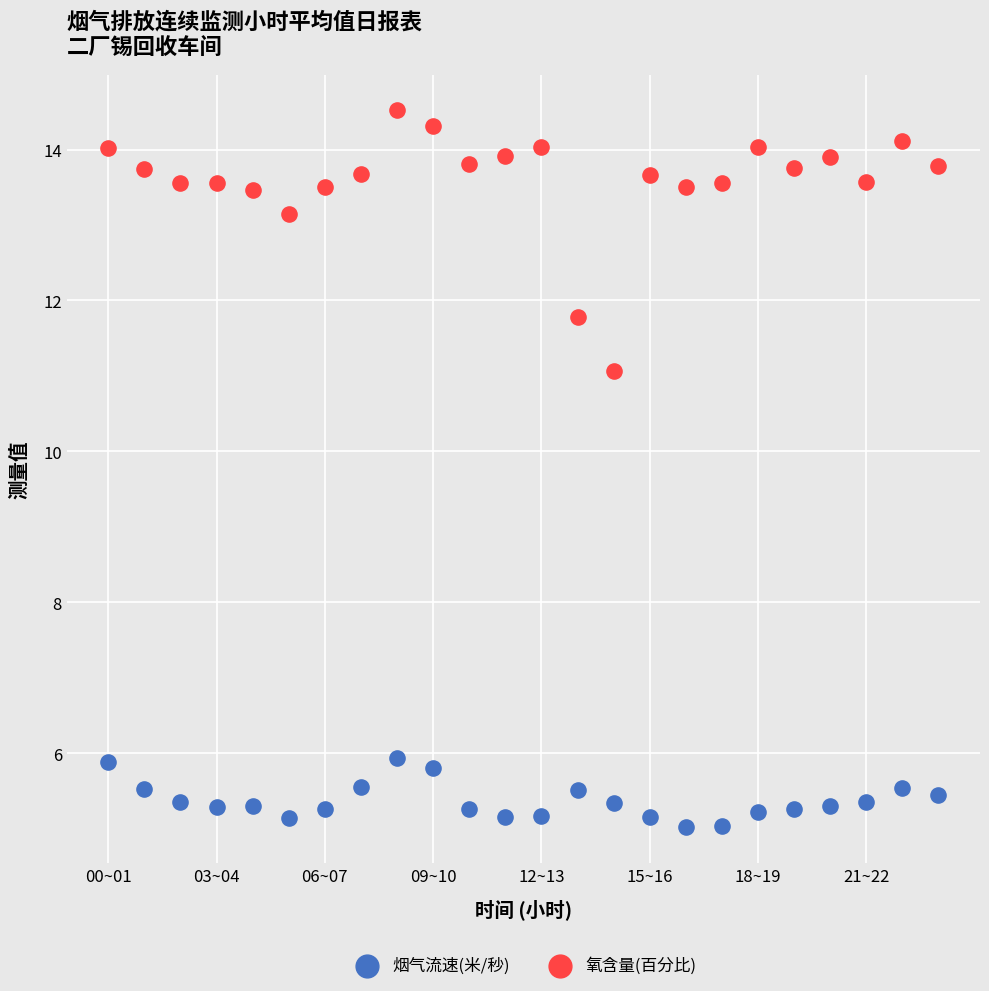

Which series contains the lowest Y value?

烟气流速(米/秒)